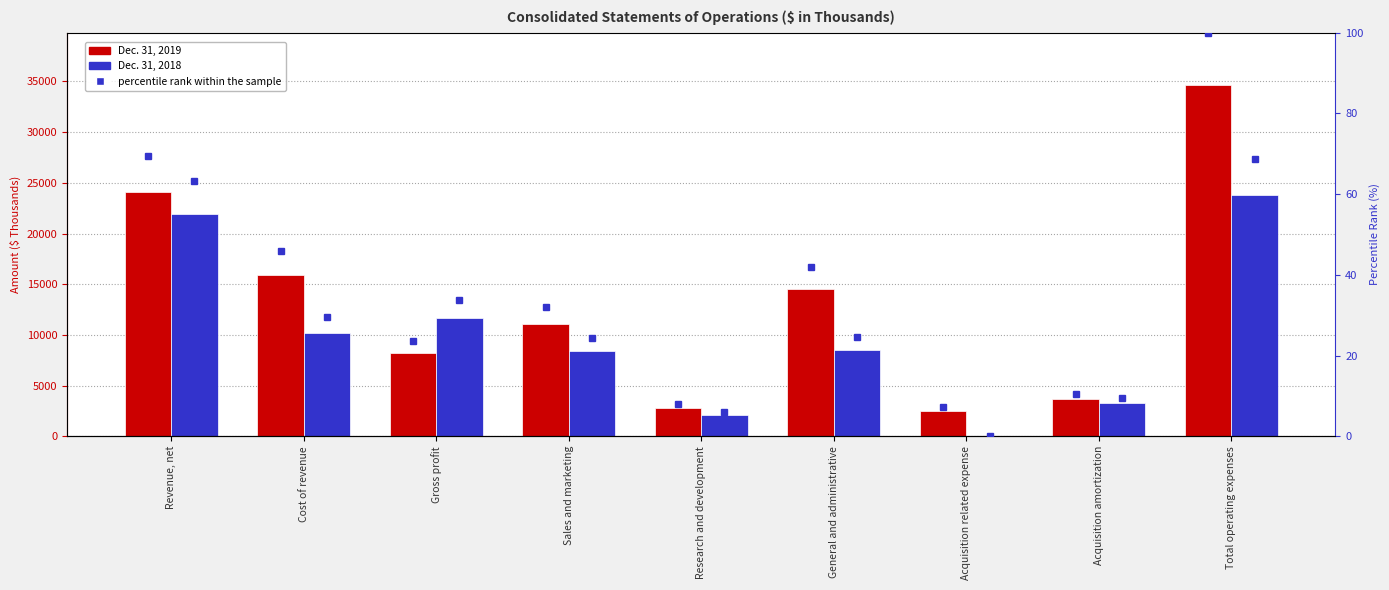

List the labels in order of Dec. 31, 2019 value, largest first.

Total operating expenses, Revenue, net, Cost of revenue, General and administrative, Sales and marketing, Gross profit, Acquisition amortization, Research and development, Acquisition related expense